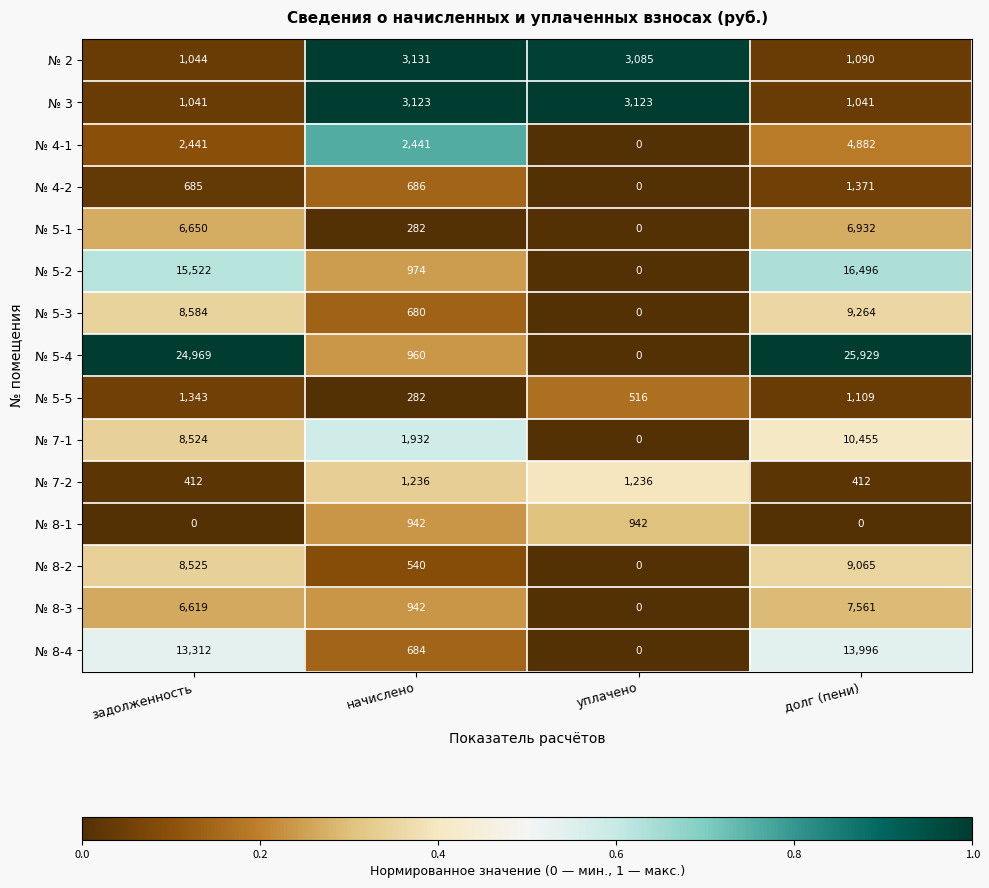

Is it true that № 8-4 equals 13996 at долг (пени)?

True